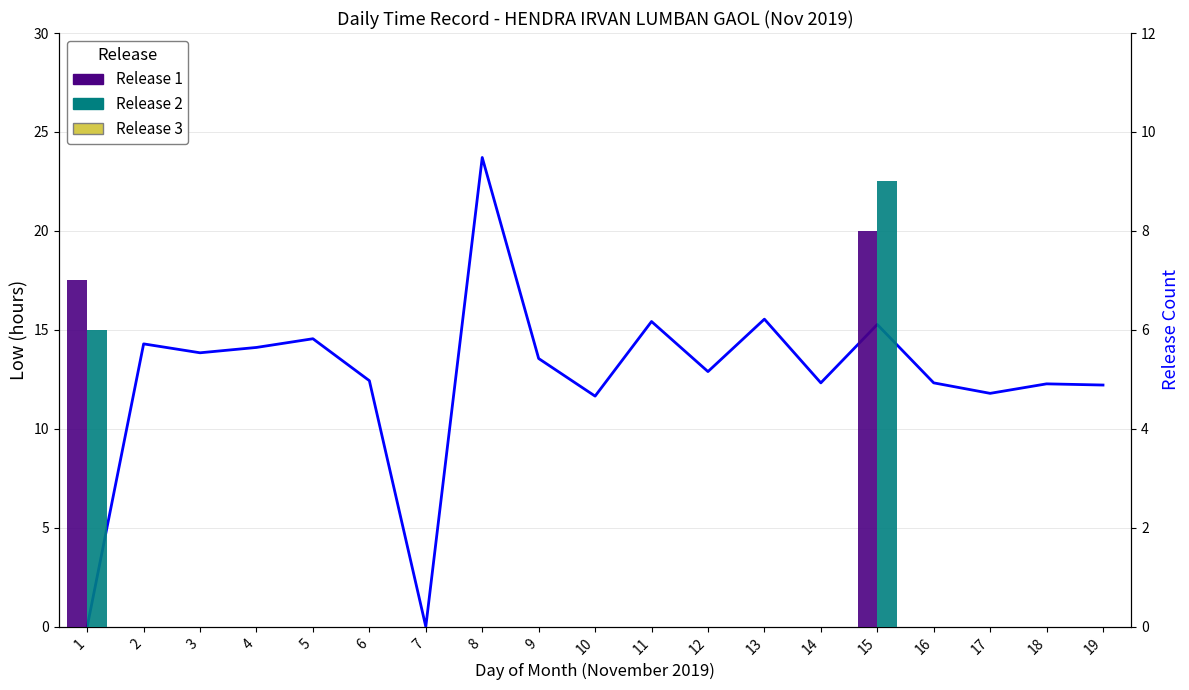

Which has a higher value, 1 or 2?

2